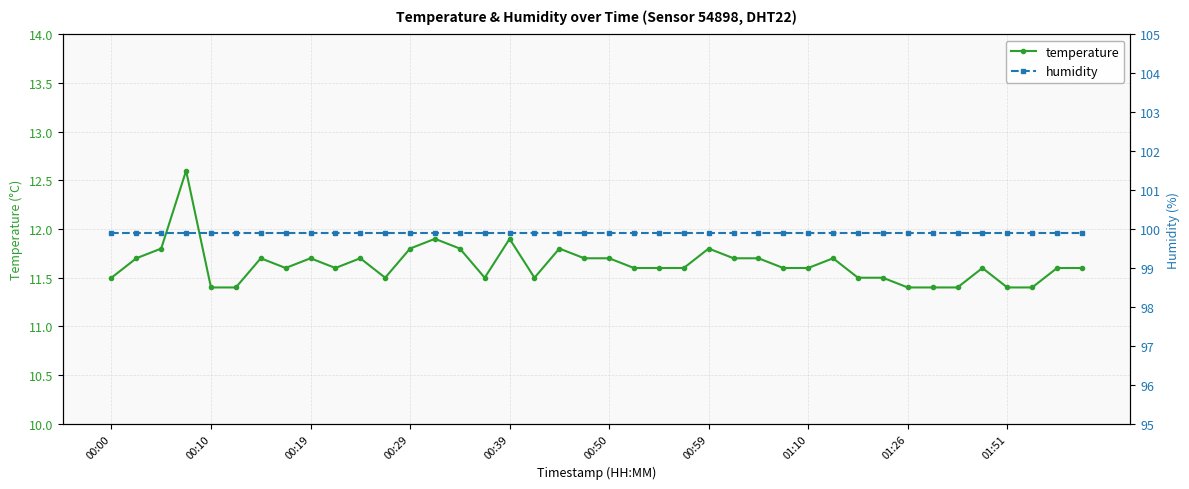

Which series has the largest total across all categories?

humidity